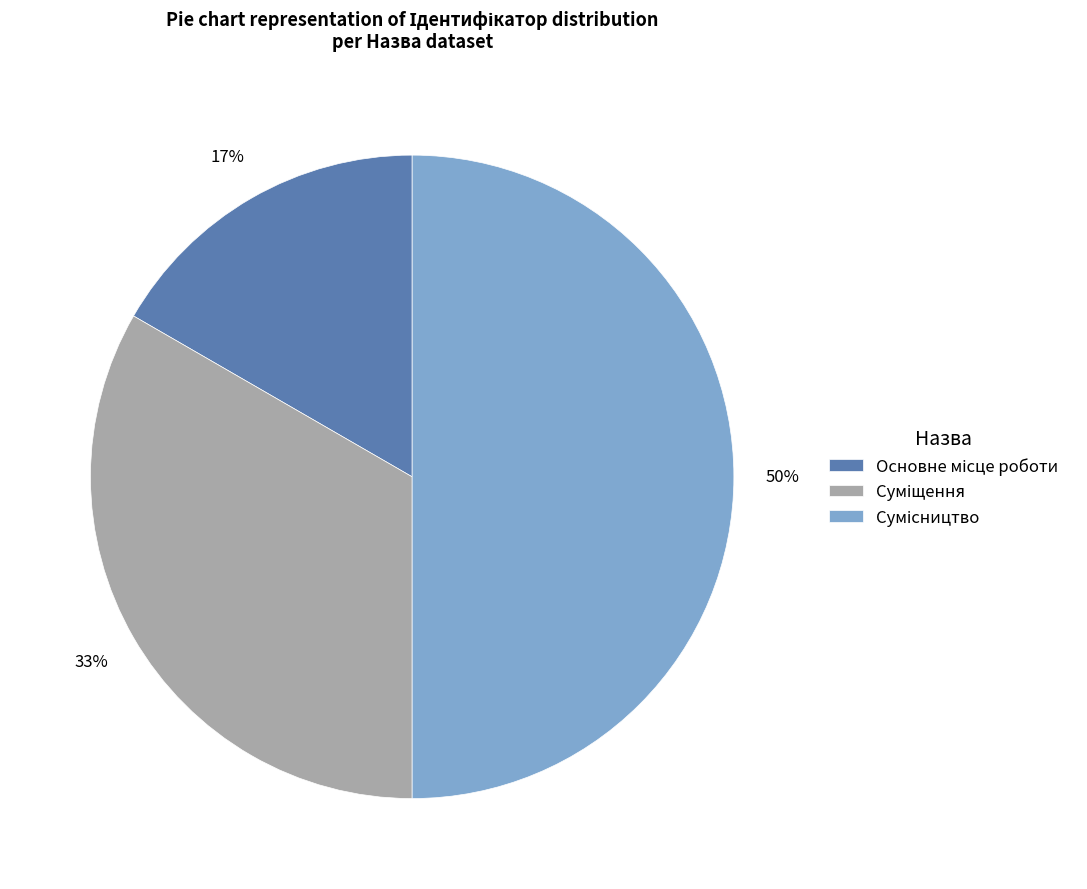

How many slices are in this pie chart?

3